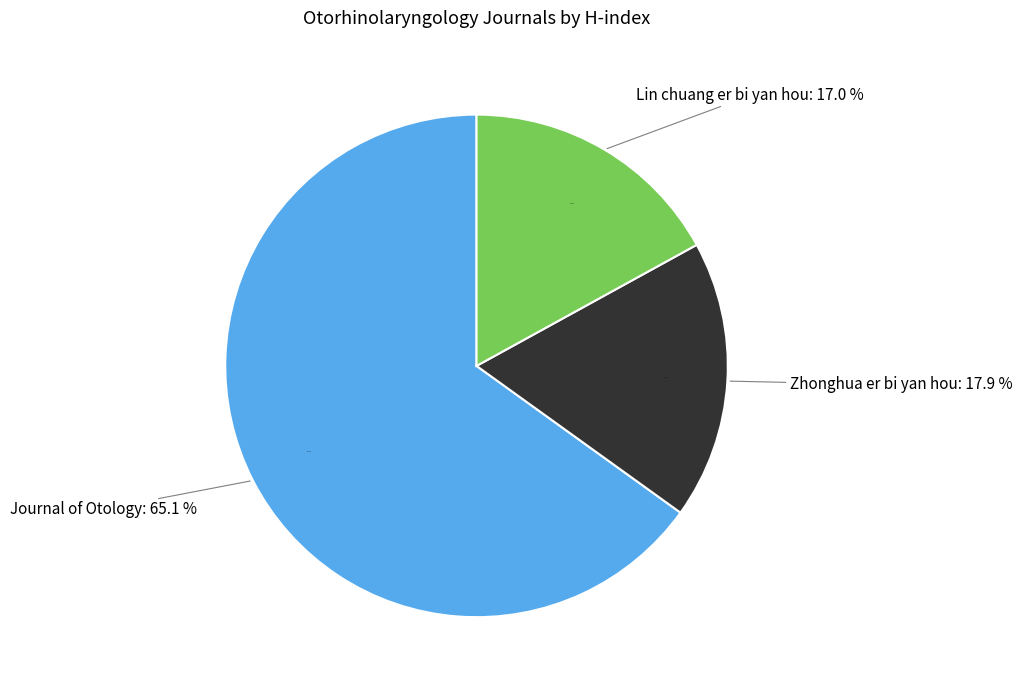

What percentage is the Rank 1 (H-index: 490) slice, to the nearest percent?

65%